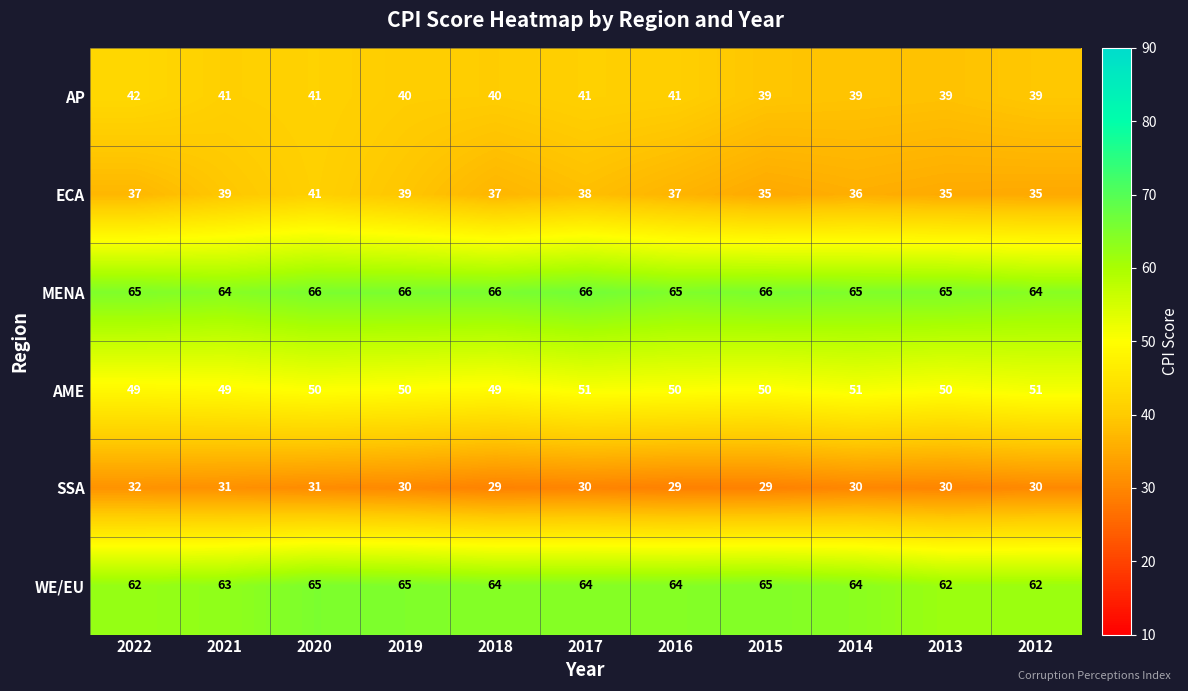

Which series has the largest range (max minus min)?

ECA